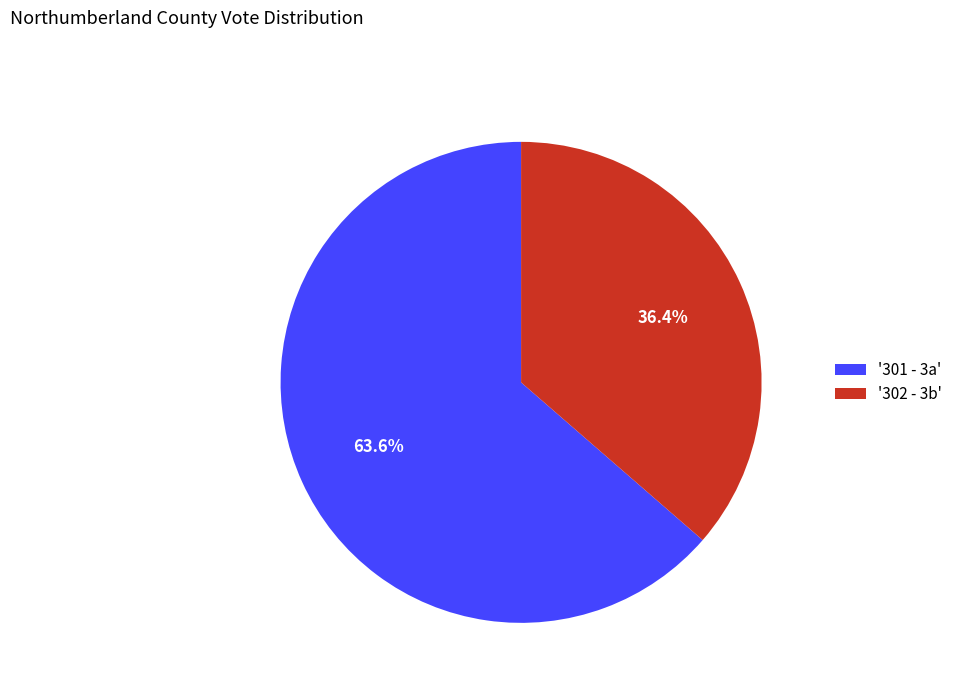

Between '301 - 3a' and '302 - 3b', which is larger?

'301 - 3a'